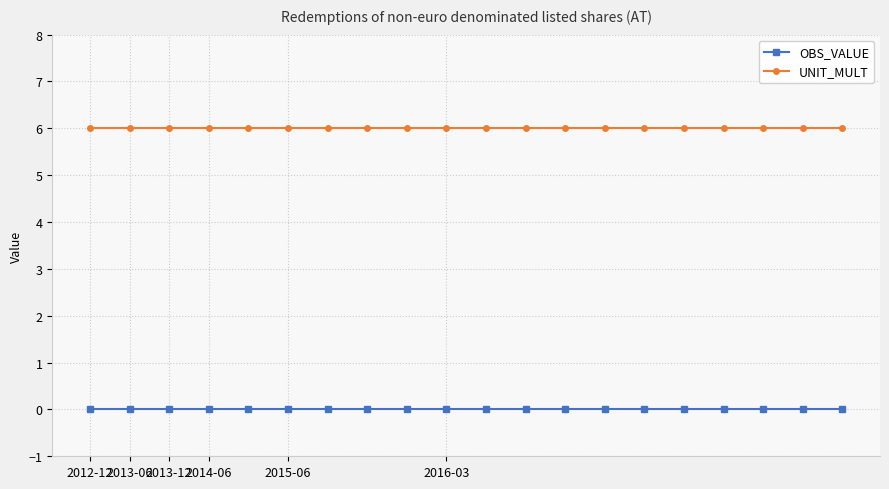

What is the lowest value of the UNIT_MULT series?

6